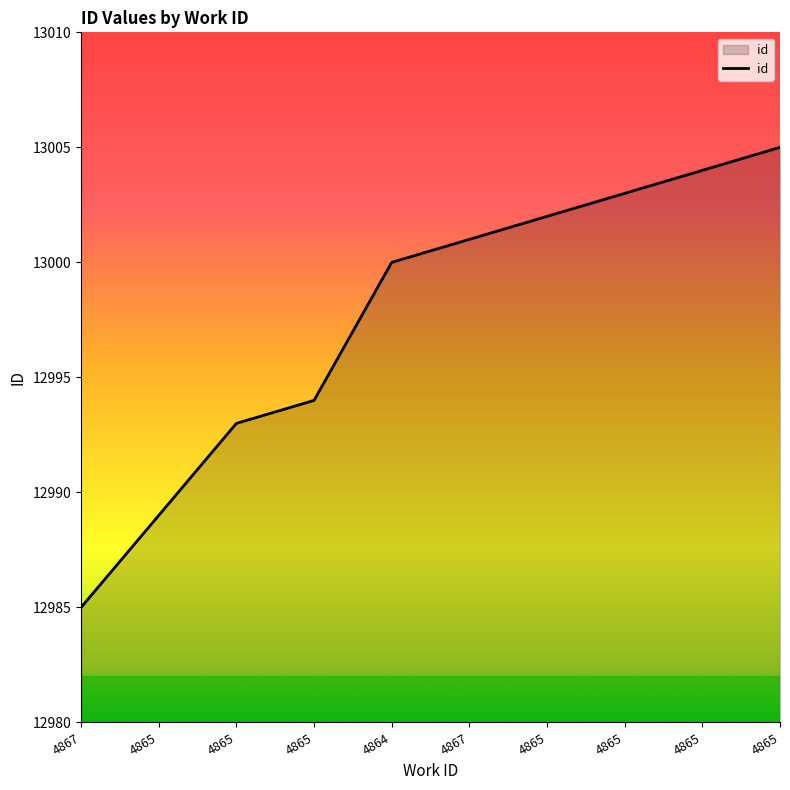

What is the label of the 9th point from the left?

4865